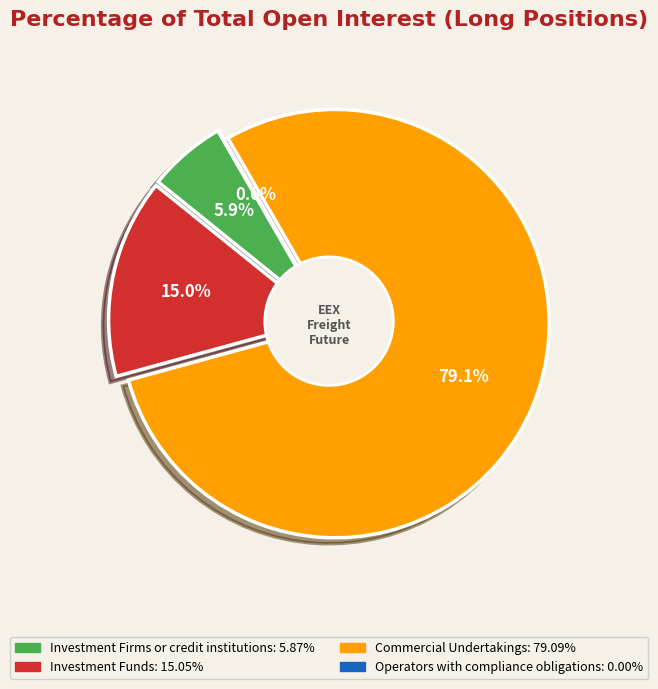

Which category has the smallest portion of the pie?

Operators with compliance obligations